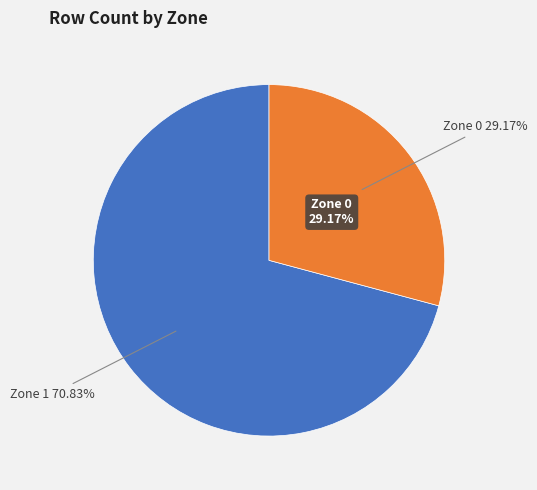

To the nearest percent, what is the difference between the largest and smallest slice percentages?

42%